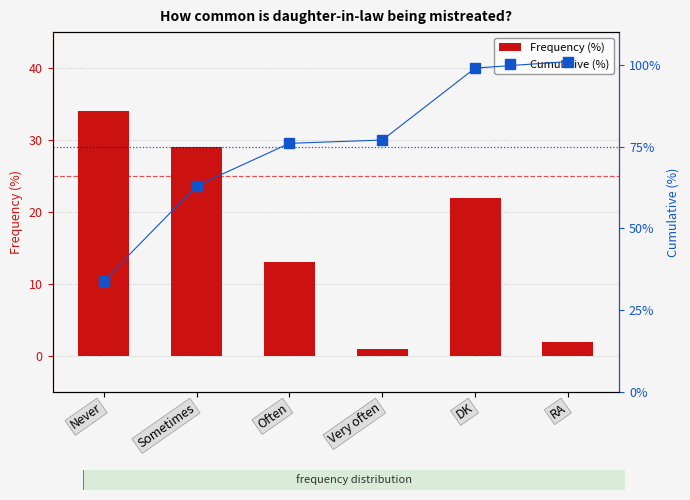

Between Never and DK, which series saw the biggest shift?

Cumulative (%)